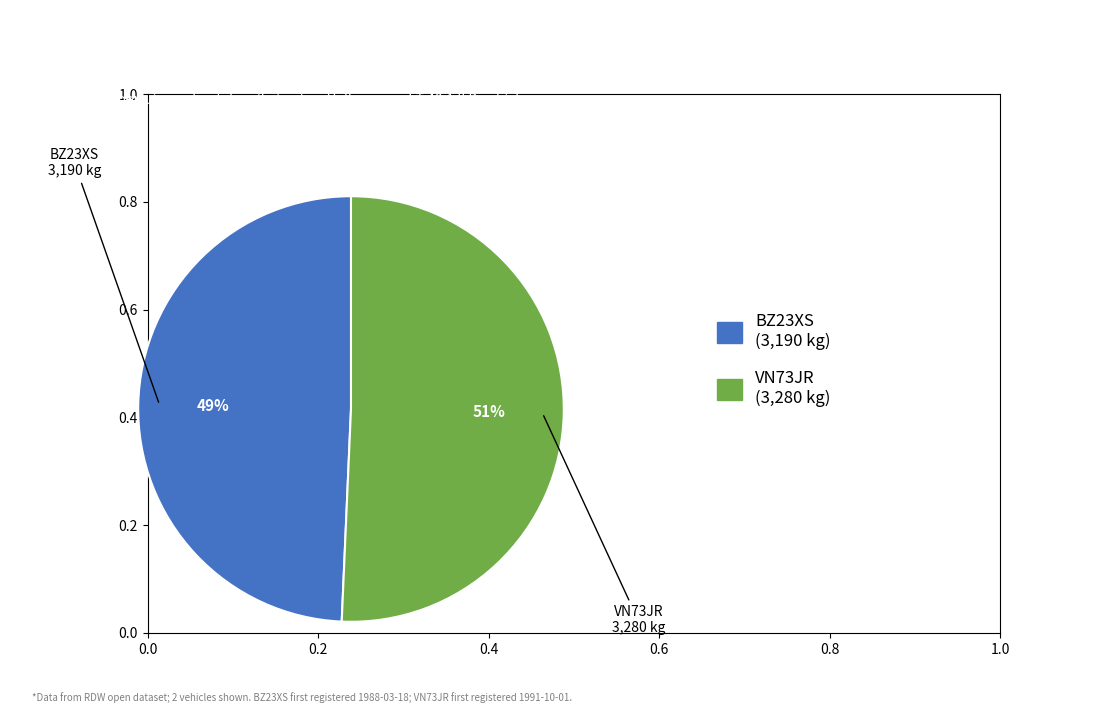

Is there any slice that represents more than half of the pie?

Yes